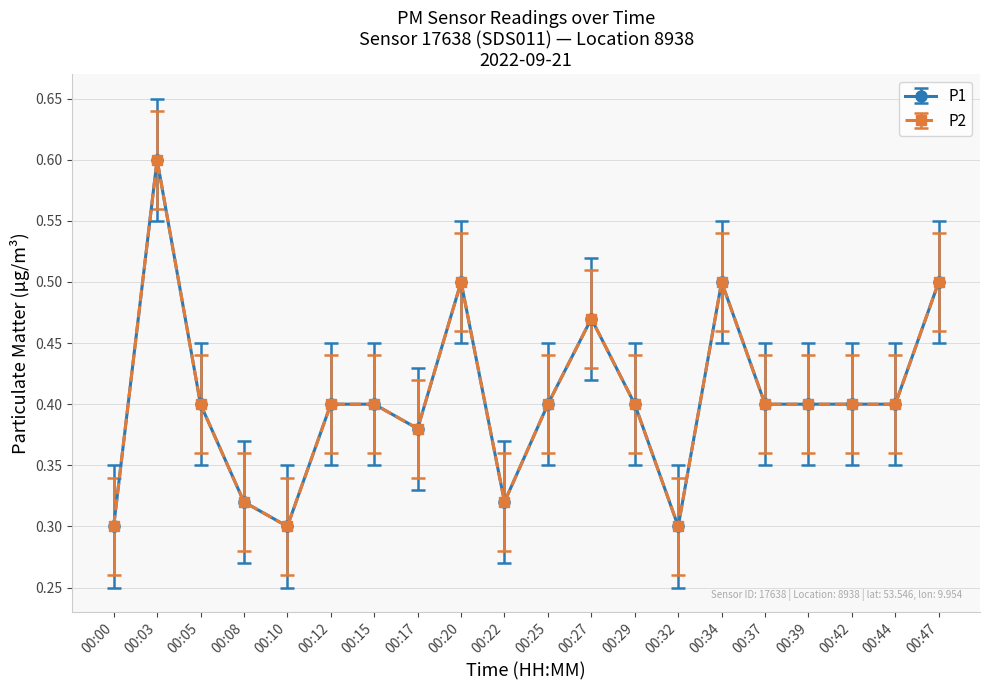

Does the chart have visible grid lines?

Yes